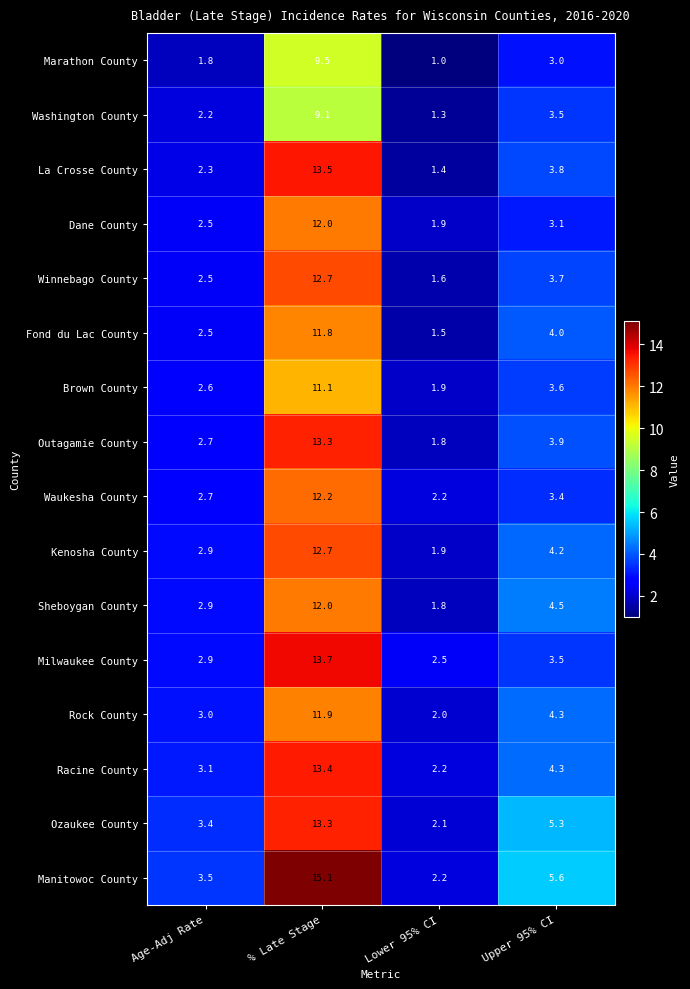

At which category is the sum across all series the highest?

% Late Stage